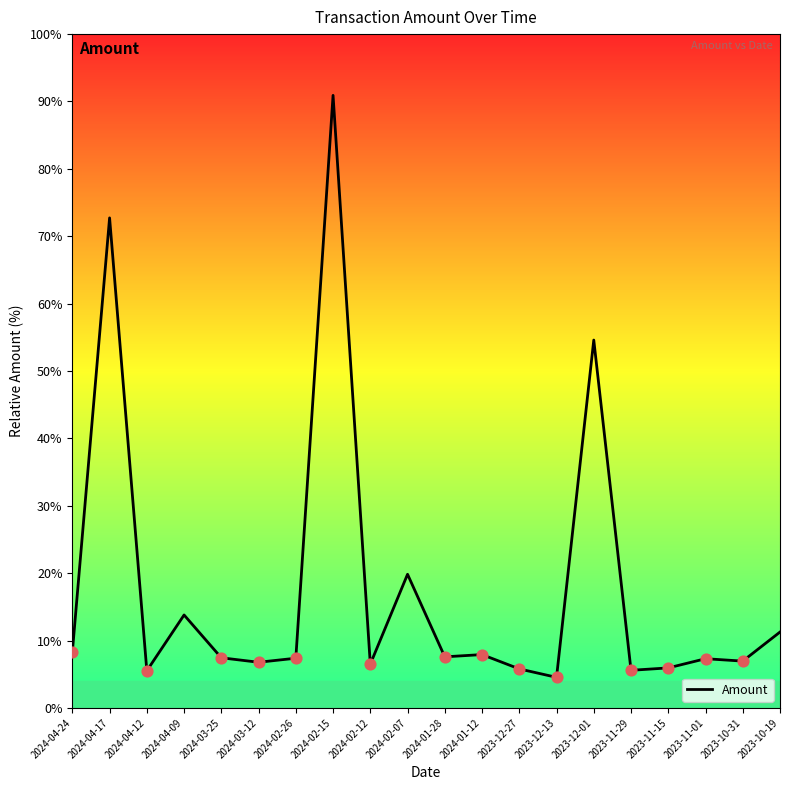

What is the change in value from 2024-03-25 to 2024-02-12?

-0.9